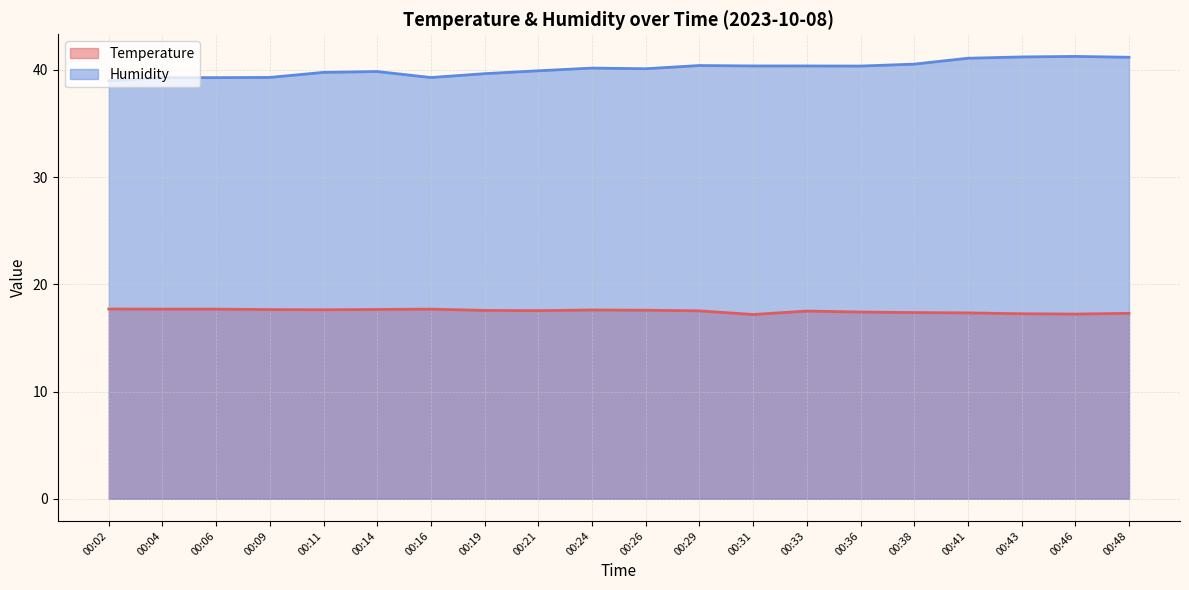

List the labels in order of Humidity value, largest first.

00:46, 00:43, 00:48, 00:41, 00:38, 00:29, 00:31, 00:33, 00:36, 00:24, 00:26, 00:21, 00:14, 00:11, 00:19, 00:09, 00:16, 00:04, 00:06, 00:02